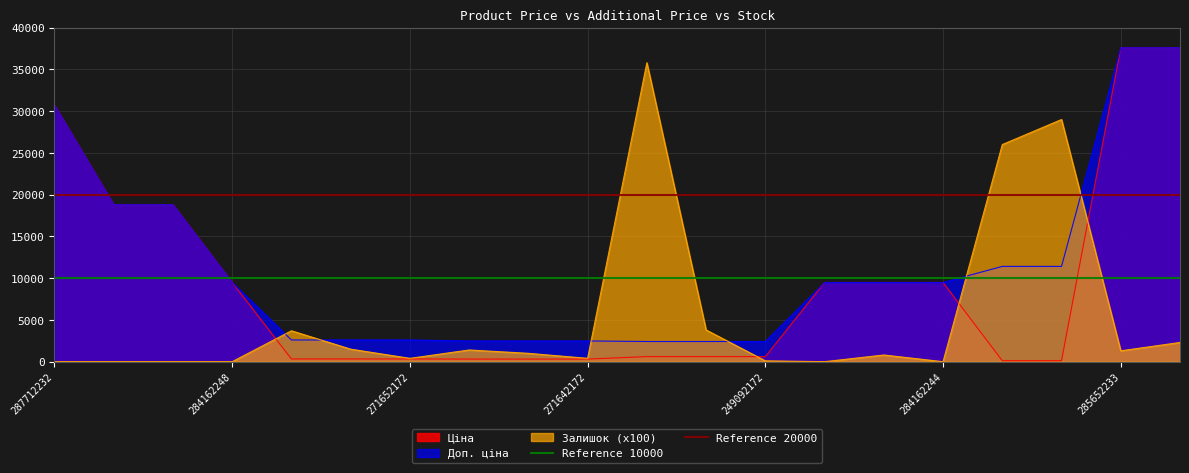

What is the highest value of the Ціна series?

37593.6